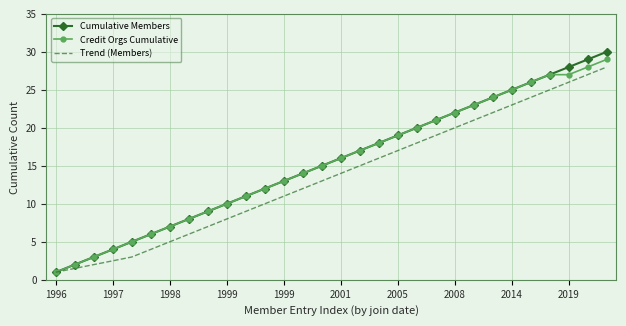

What is the highest value of the Credit Orgs Cumulative series?

29.0